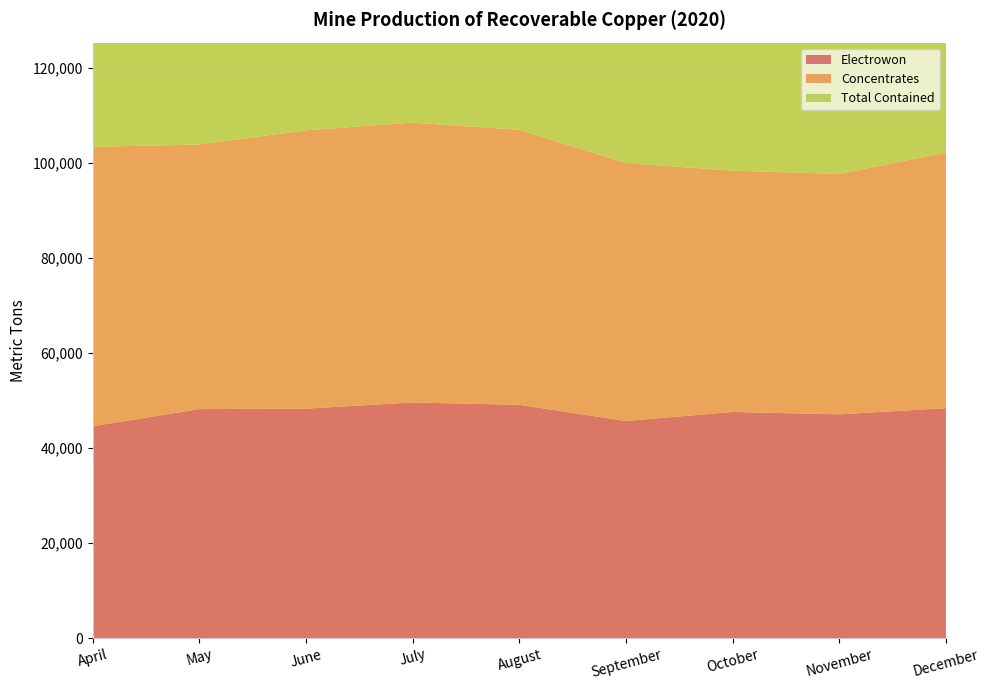

Reading right to left, what are all the values shown in this chart?

Electrowon: 48400	47100	47600	45700	49100	49600	48300	48200	44600
Concentrates: 53800	50600	50800	54300	57900	58900	58600	55700	58800
Total Contained: 102000	97700	98500	100000	107000	109000	107000	104000	103000